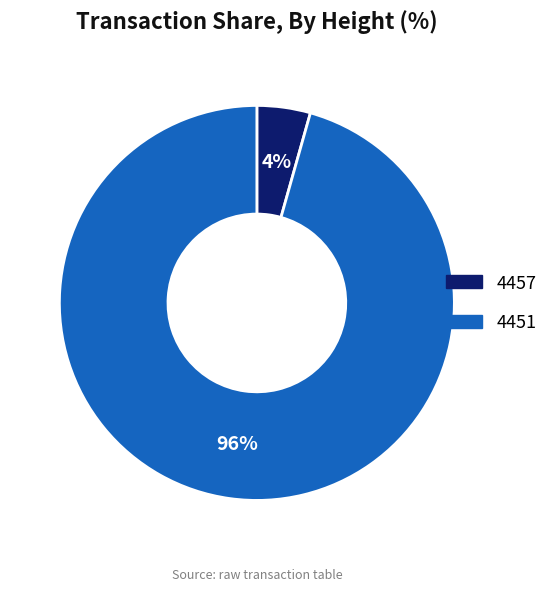

Is it true that 4457 is 4% of the pie?

True